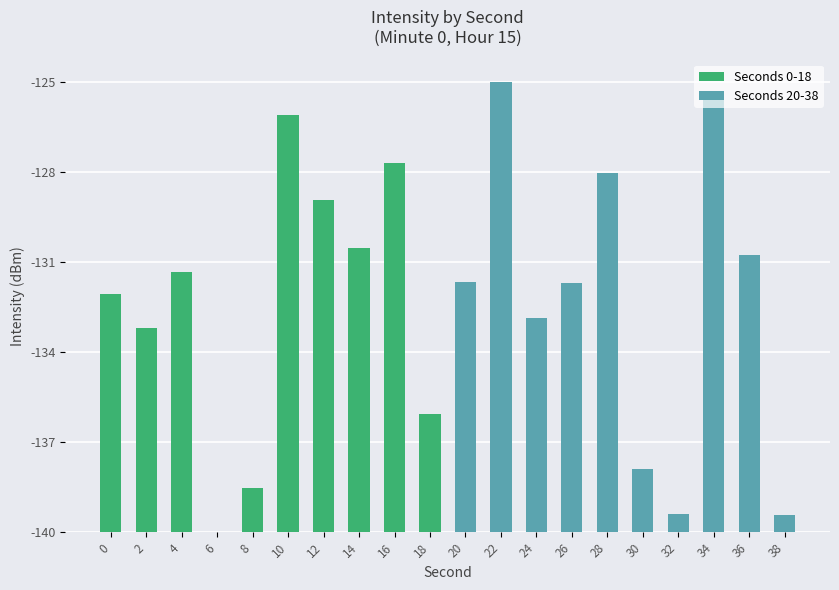

What is the change in value from 4 to 28?

+3.2